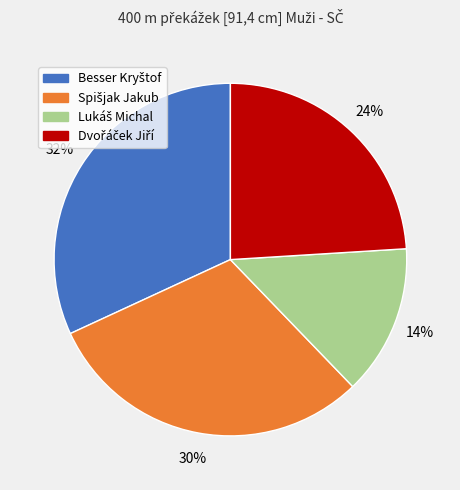

To the nearest percent, what is the average slice percentage?

25%